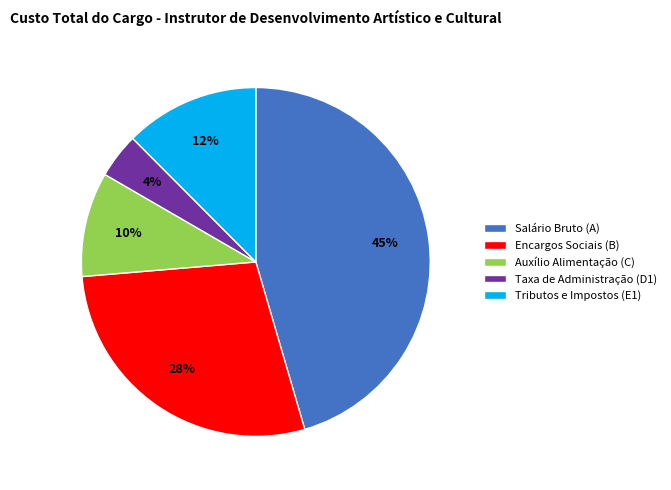

Between Salário Bruto (A) and Encargos Sociais (B), which is larger?

Salário Bruto (A)